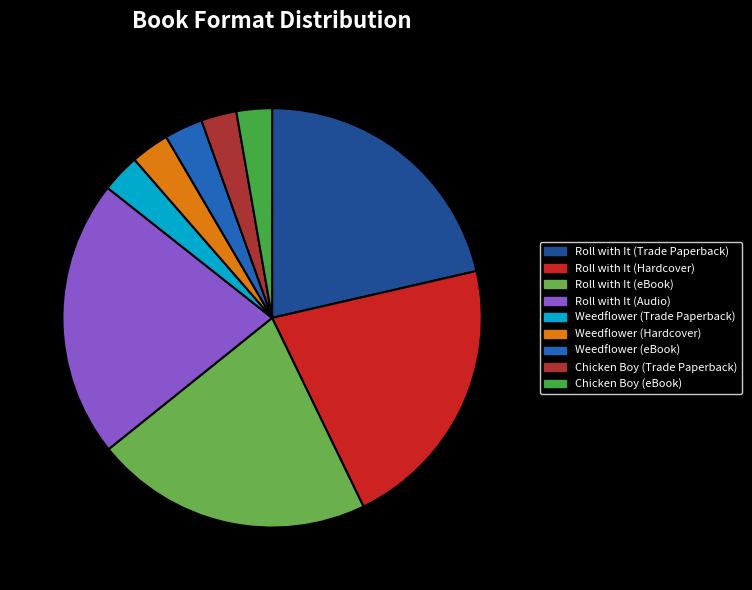

Which category has the smallest portion of the pie?

Chicken Boy (Trade Paperback)